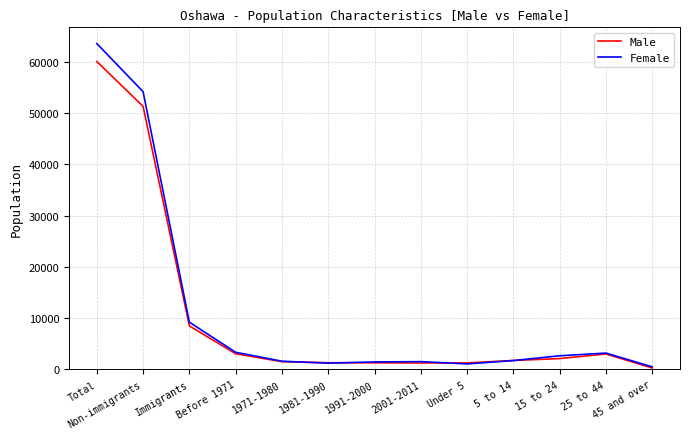

Is this an area chart (filled region under the line)?

No